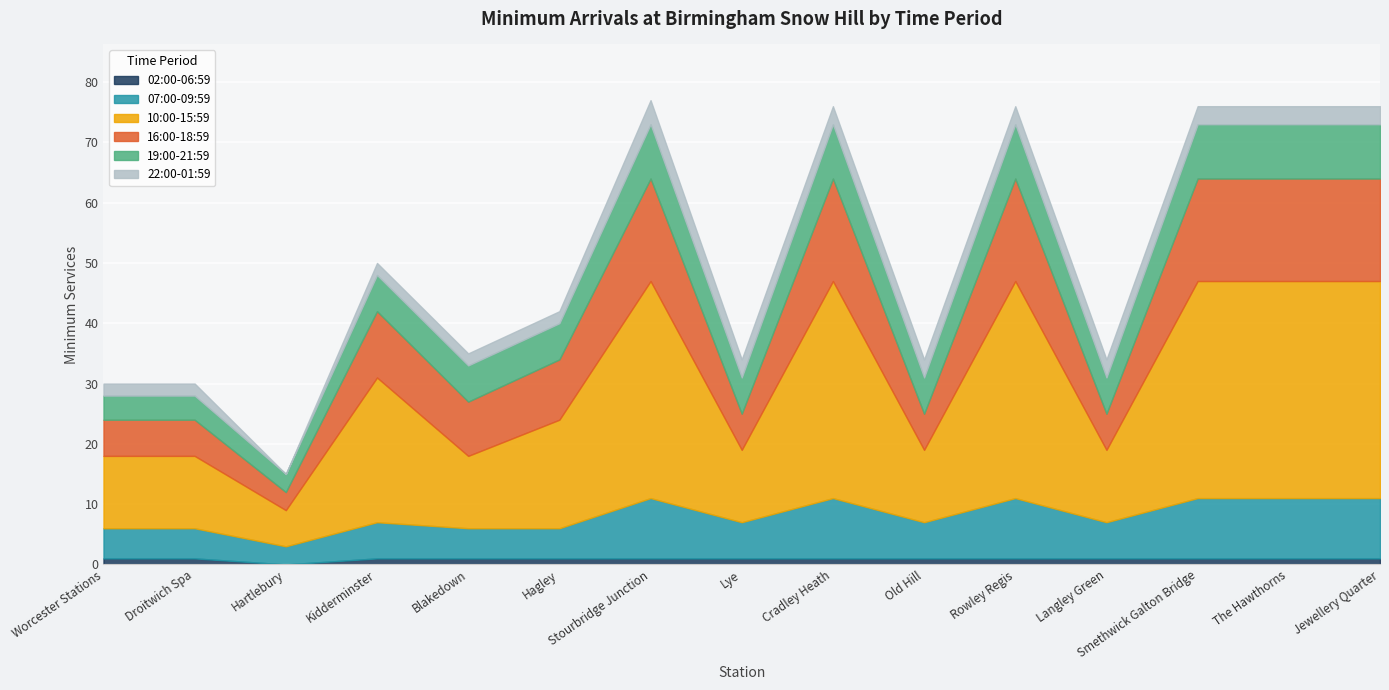

How many interior local peaks does the 16:00-18:59 series have?

4